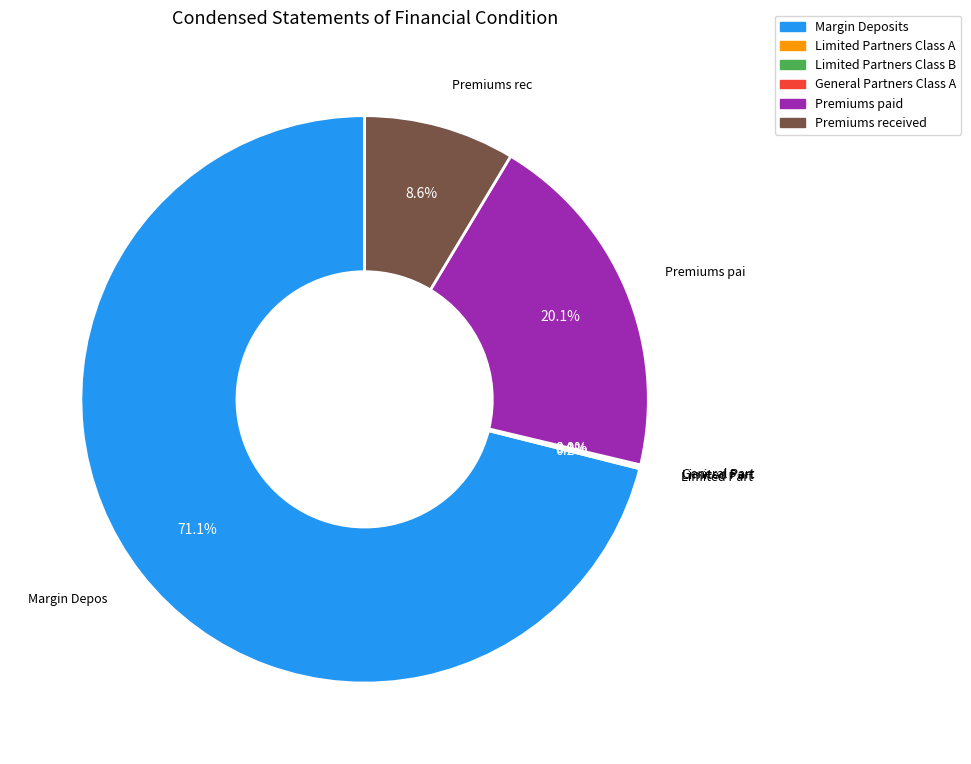

Do Premiums received and Premiums paid together represent more than half of the pie?

No